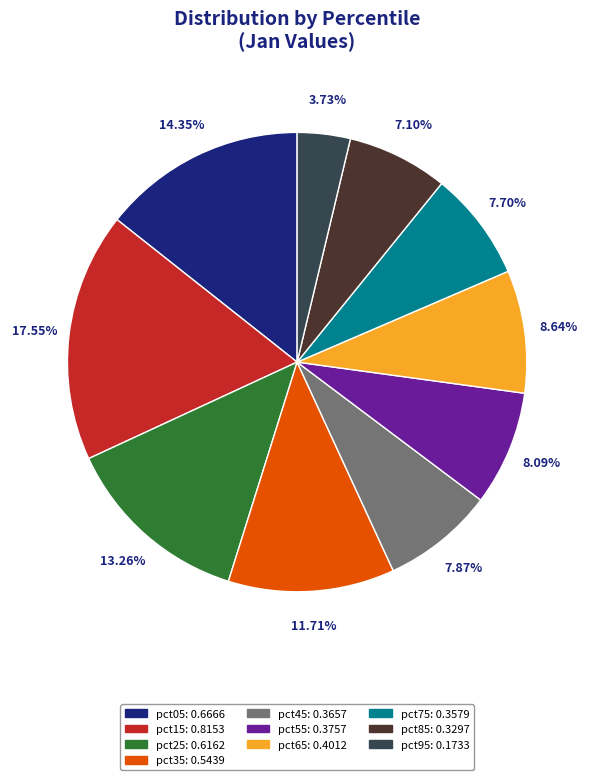

What portion of the pie excludes pct35?

88.3%